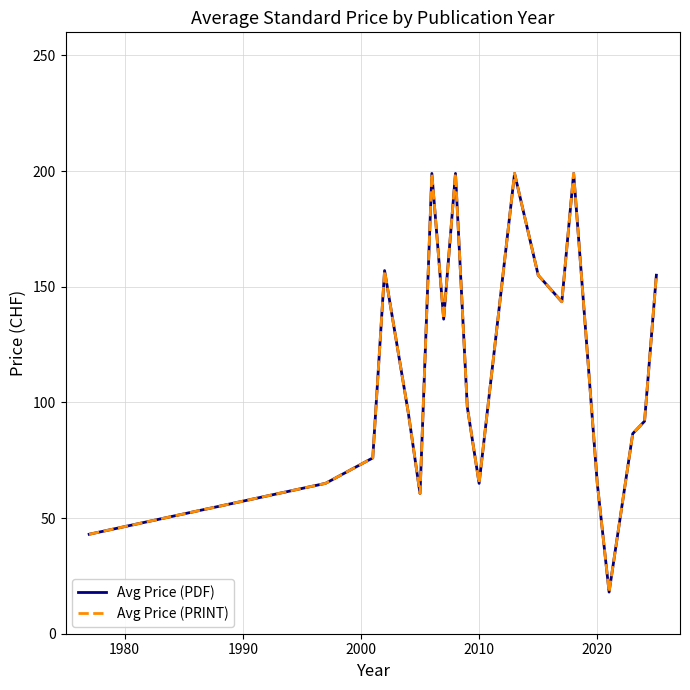

Does the chart display data point markers on the line(s)?

No